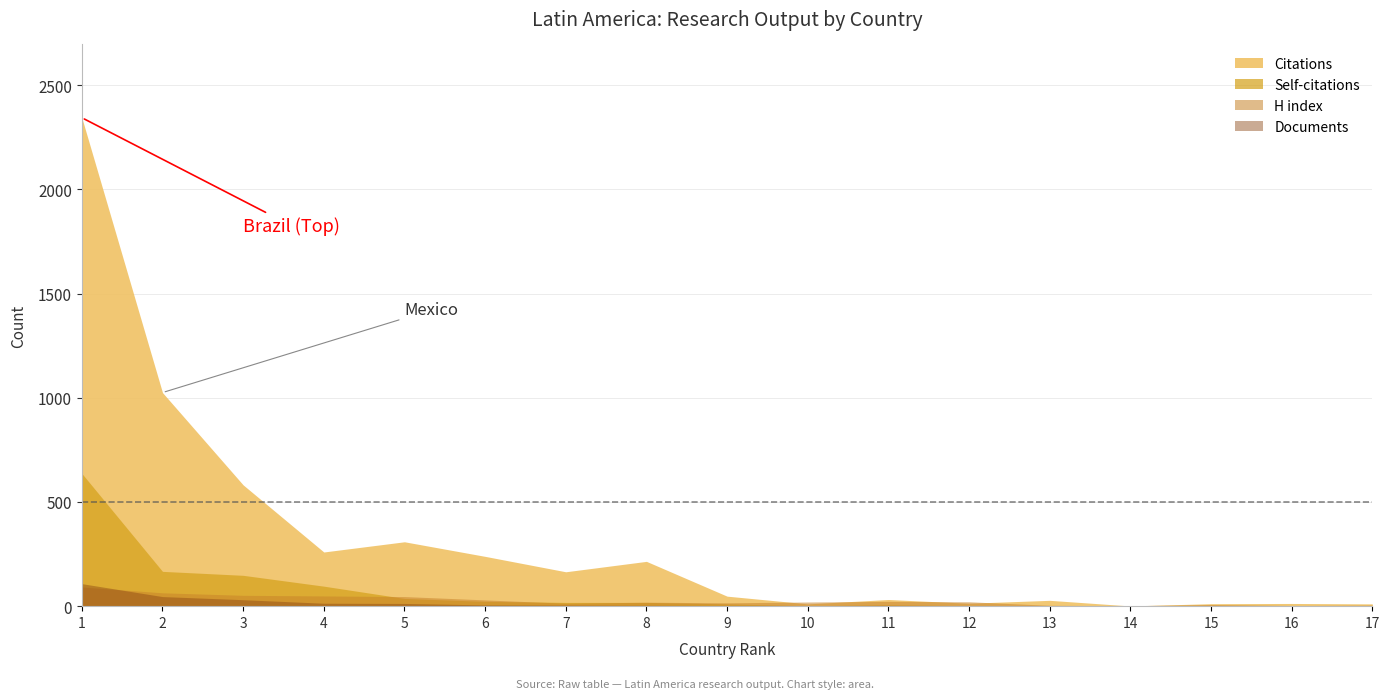

What is the value of the Documents point at the 2nd from the left?

46